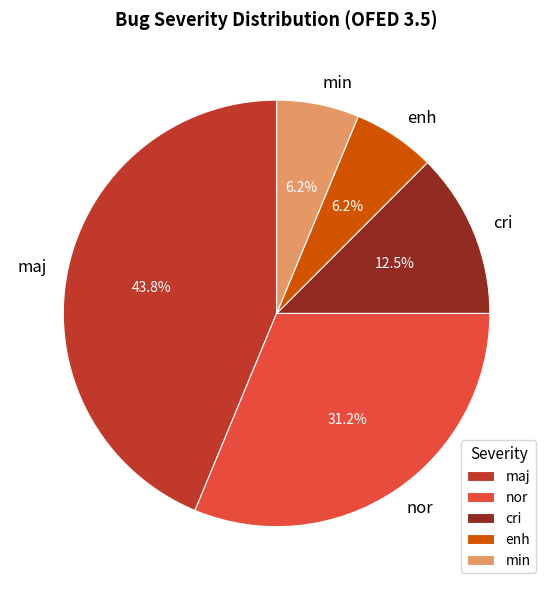

Is there any slice that represents more than half of the pie?

No